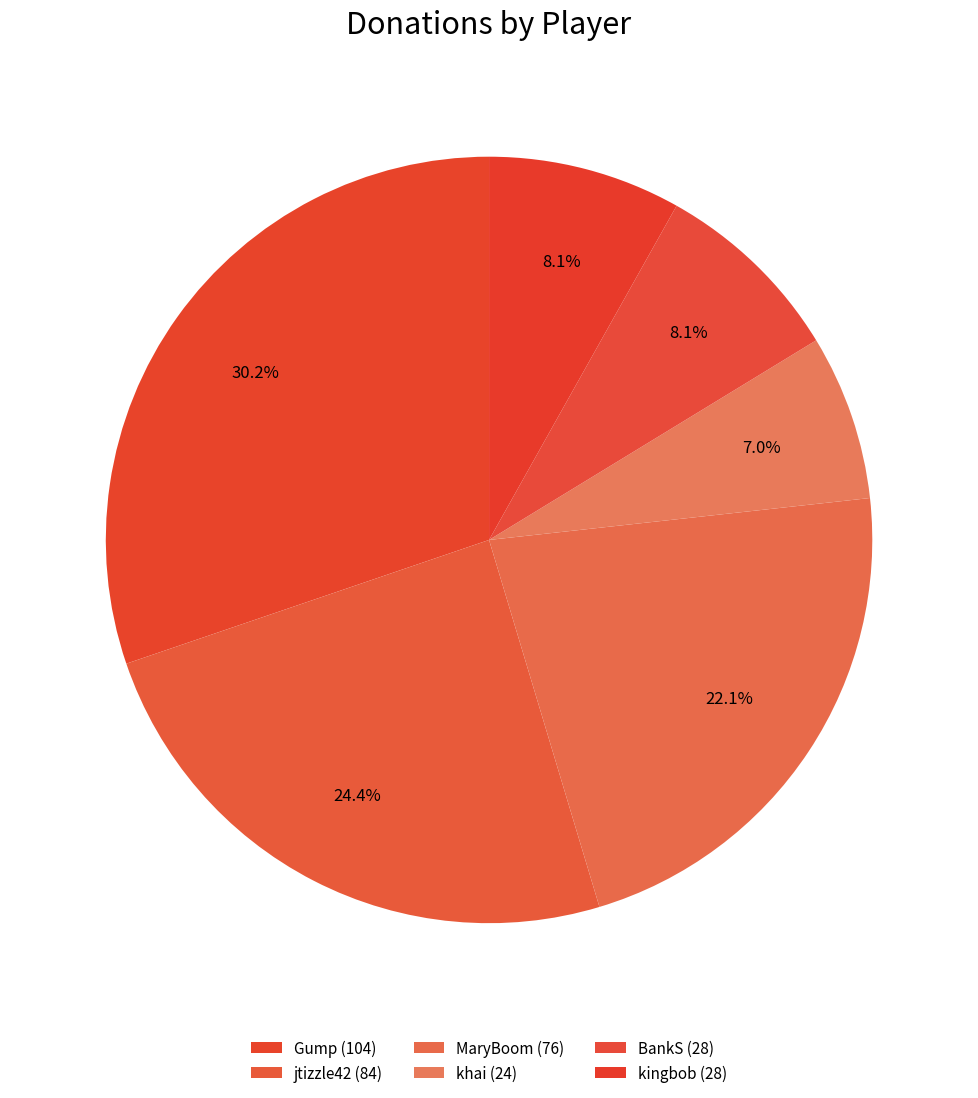

To the nearest percent, what percentage of the pie is kingbob (28)?

8%